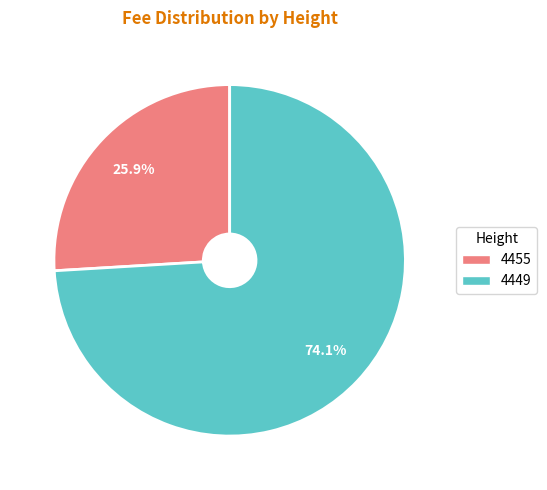

True or false: 4449 accounts for 74% of the total.

True